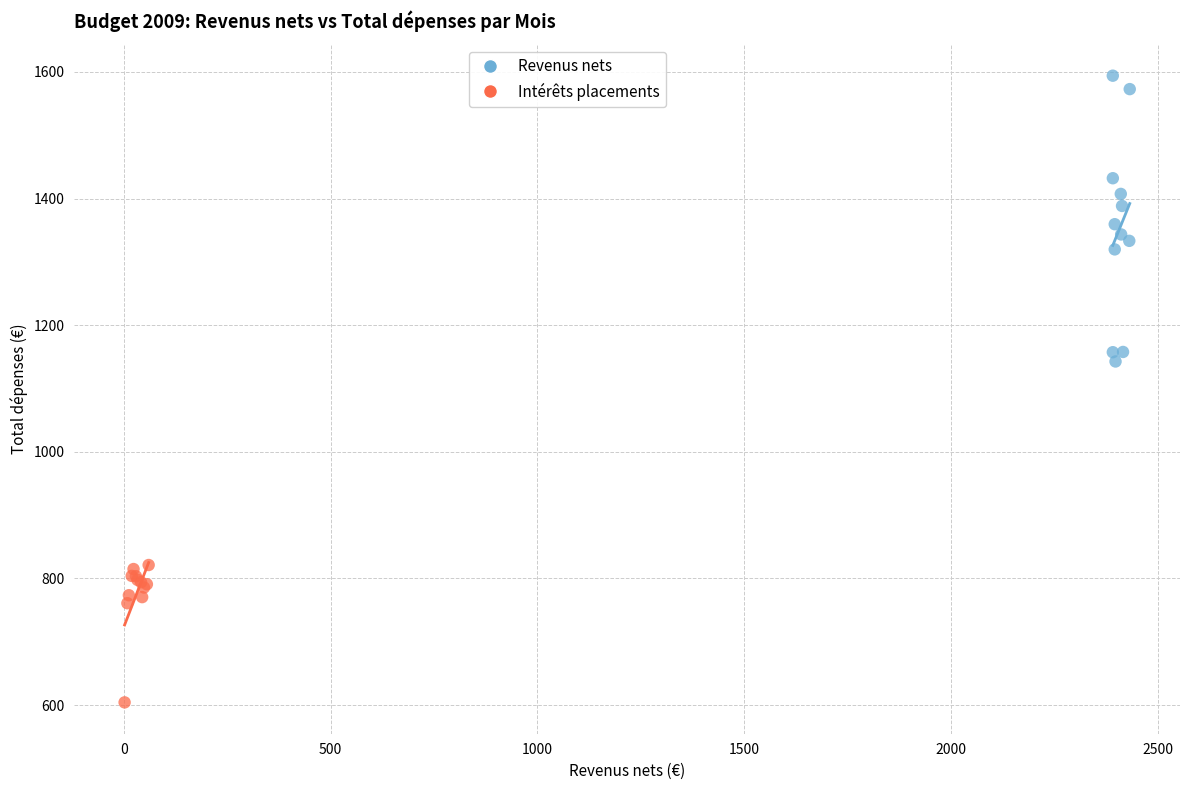

Which series contains the highest Y value?

Revenus nets